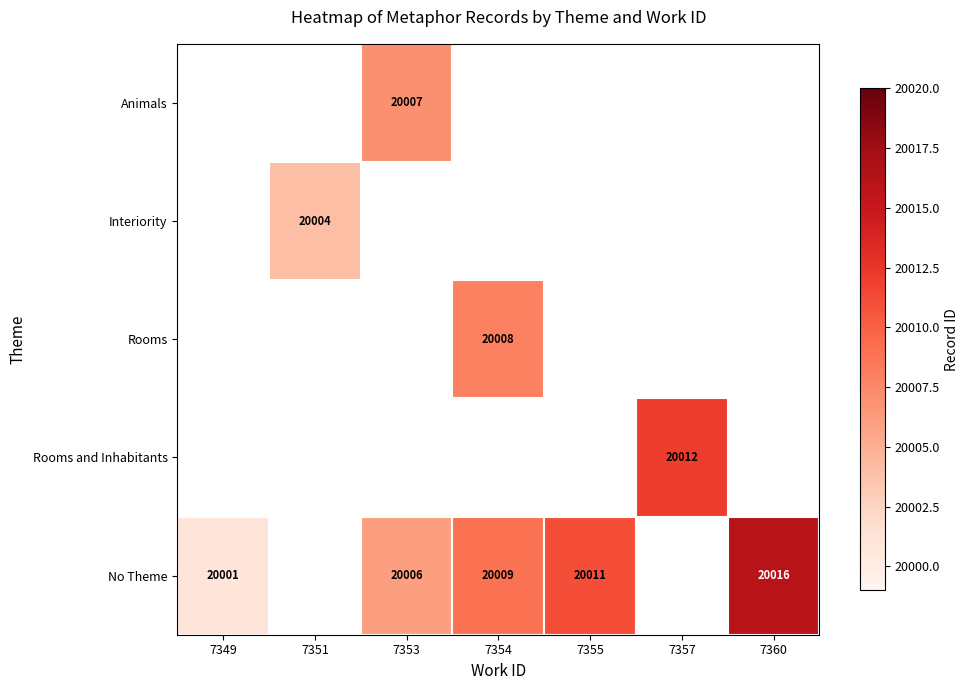

The No Theme series shows 20016 at 7360. True or false?

True